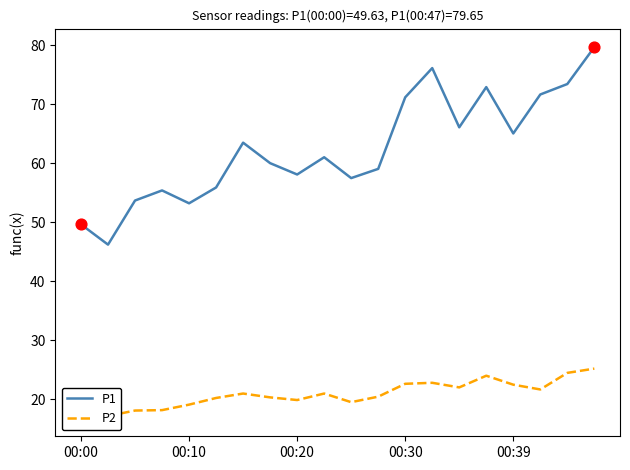

At which category is the sum across all series the highest?

19